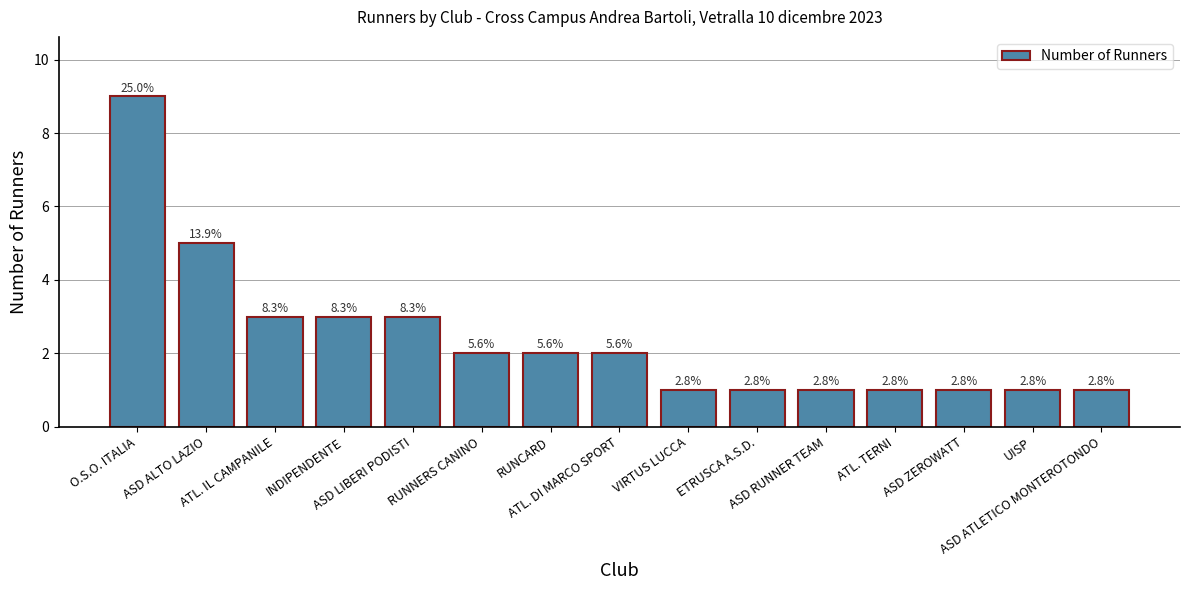

Reading right to left, what are all the values shown in this chart?

1	1	1	1	1	1	1	2	2	2	3	3	3	5	9